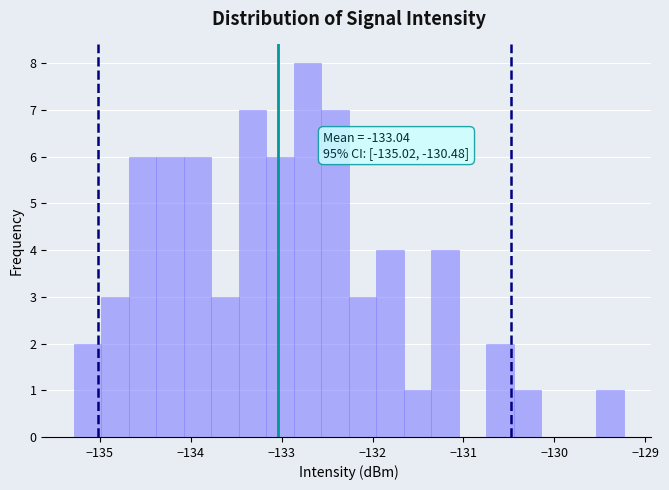

Read against the x-axis, roughly where is the centre of the tallest bar?

-132.7